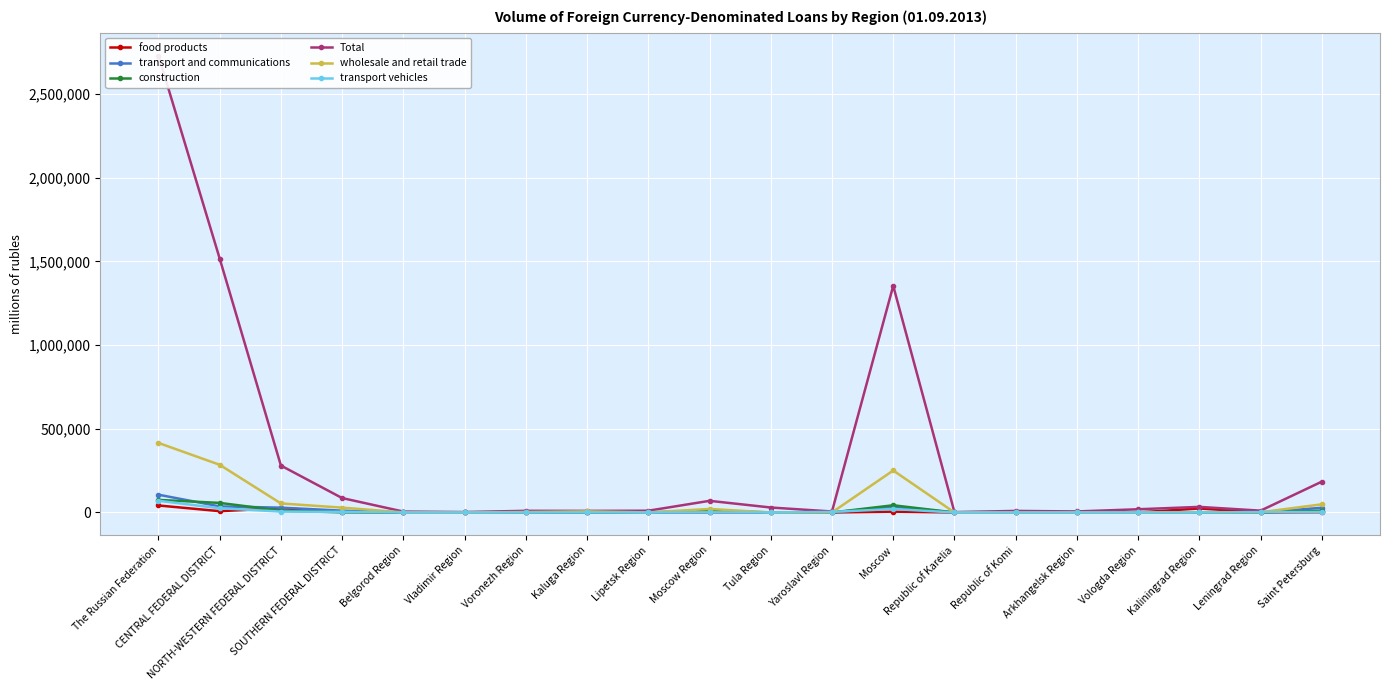

At which label does construction first exceed 66?

The Russian Federation